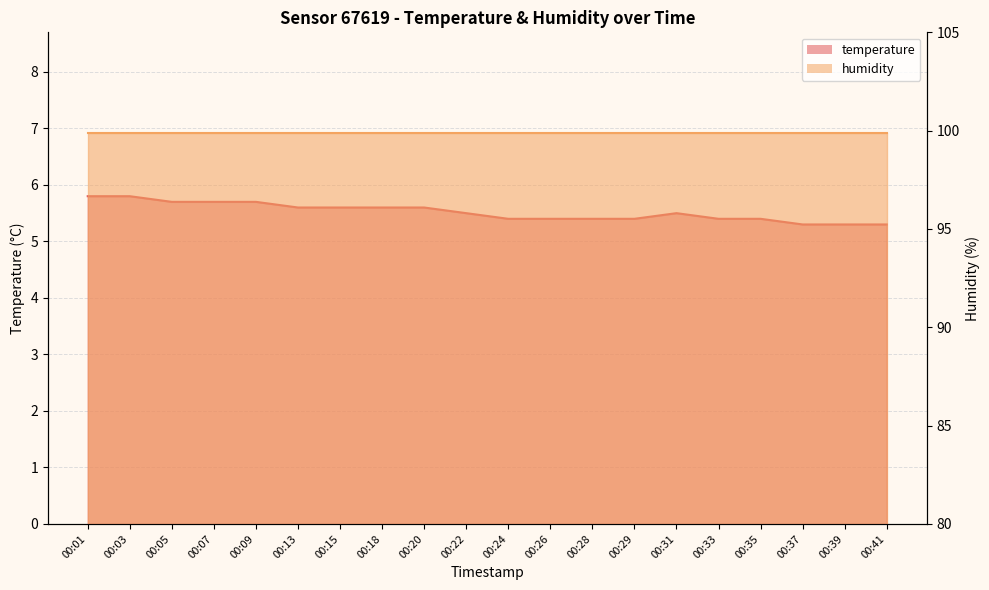

Reading left to right, list all the values displayed in this chart.

00:01=5.8	00:03=5.8	00:05=5.7	00:07=5.7	00:09=5.7	00:13=5.6	00:15=5.6	00:18=5.6	00:20=5.6	00:22=5.5	00:24=5.4	00:26=5.4	00:28=5.4	00:29=5.4	00:31=5.5	00:33=5.4	00:35=5.4	00:37=5.3	00:39=5.3	00:41=5.3